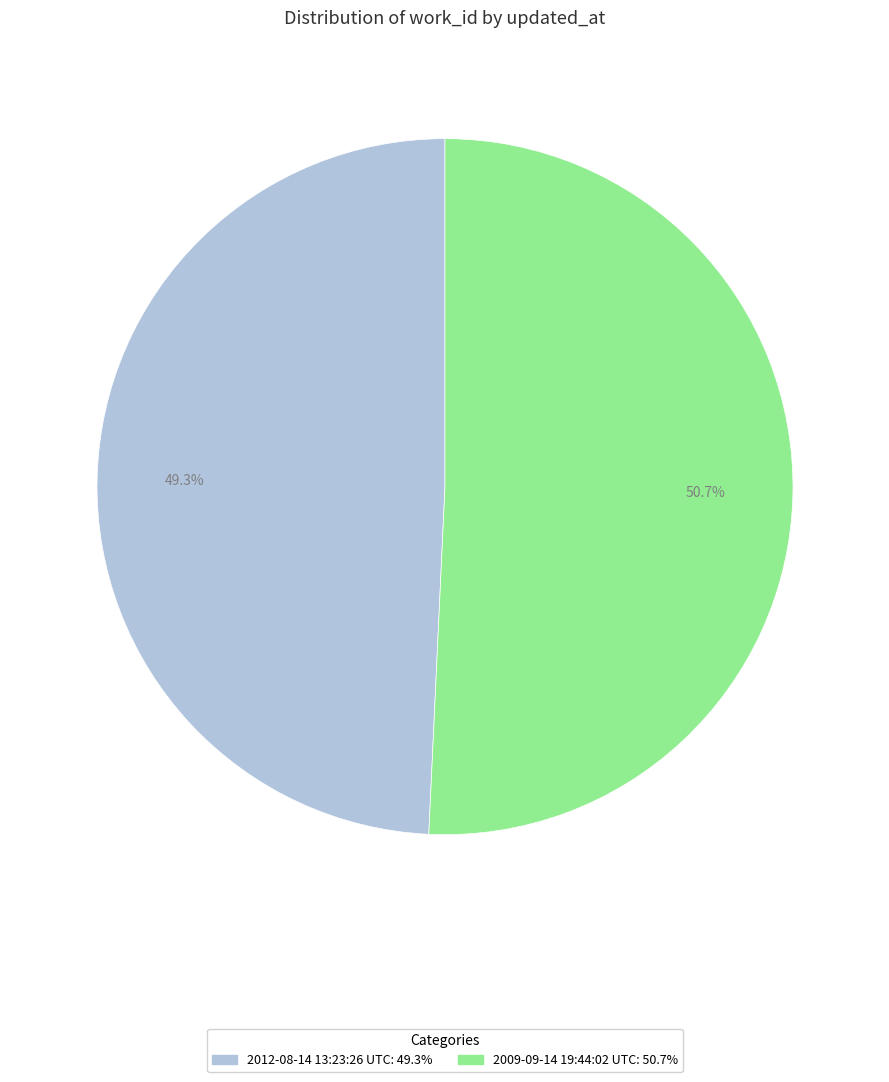

Is it true that 2012-08-14 13:23:26 UTC is 36% of the pie?

False